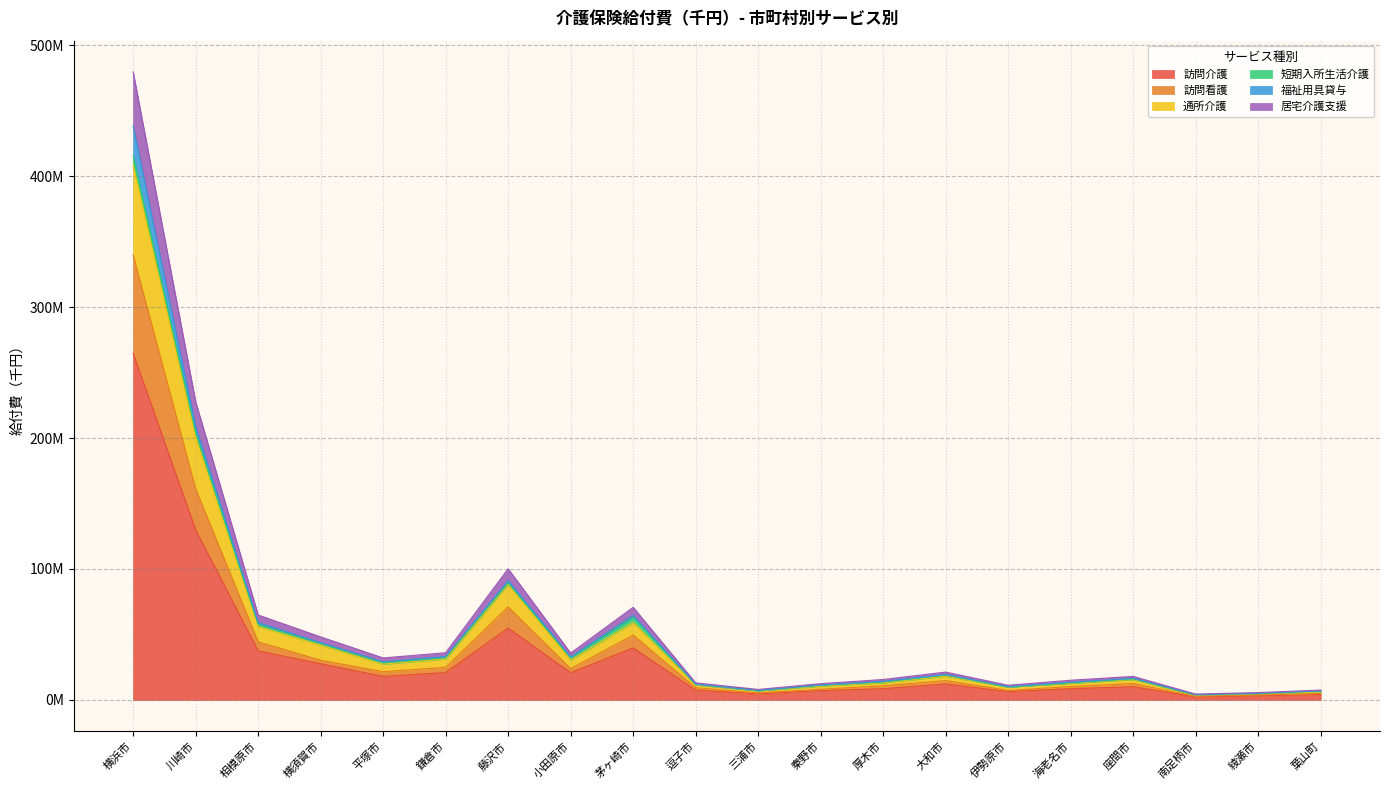

Where does the 居宅介護支援 series first go above 21274879?

横浜市